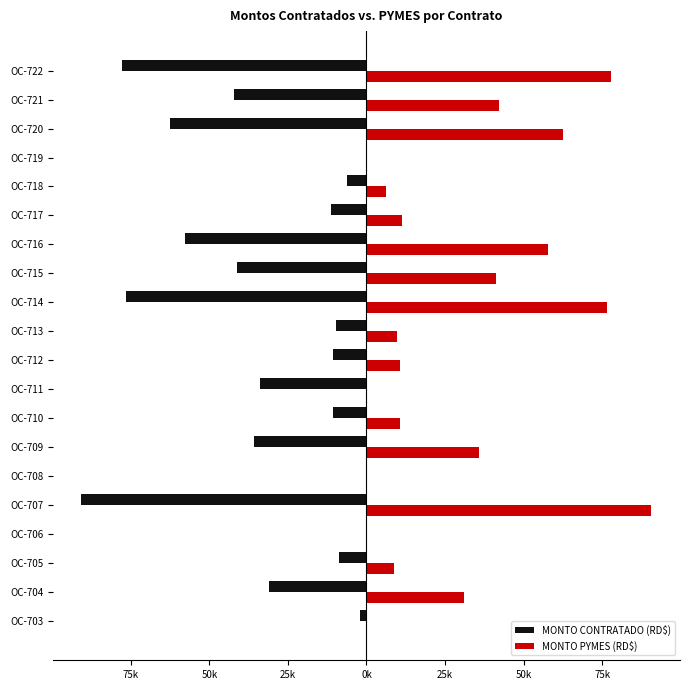

How many bars are there in total?

40